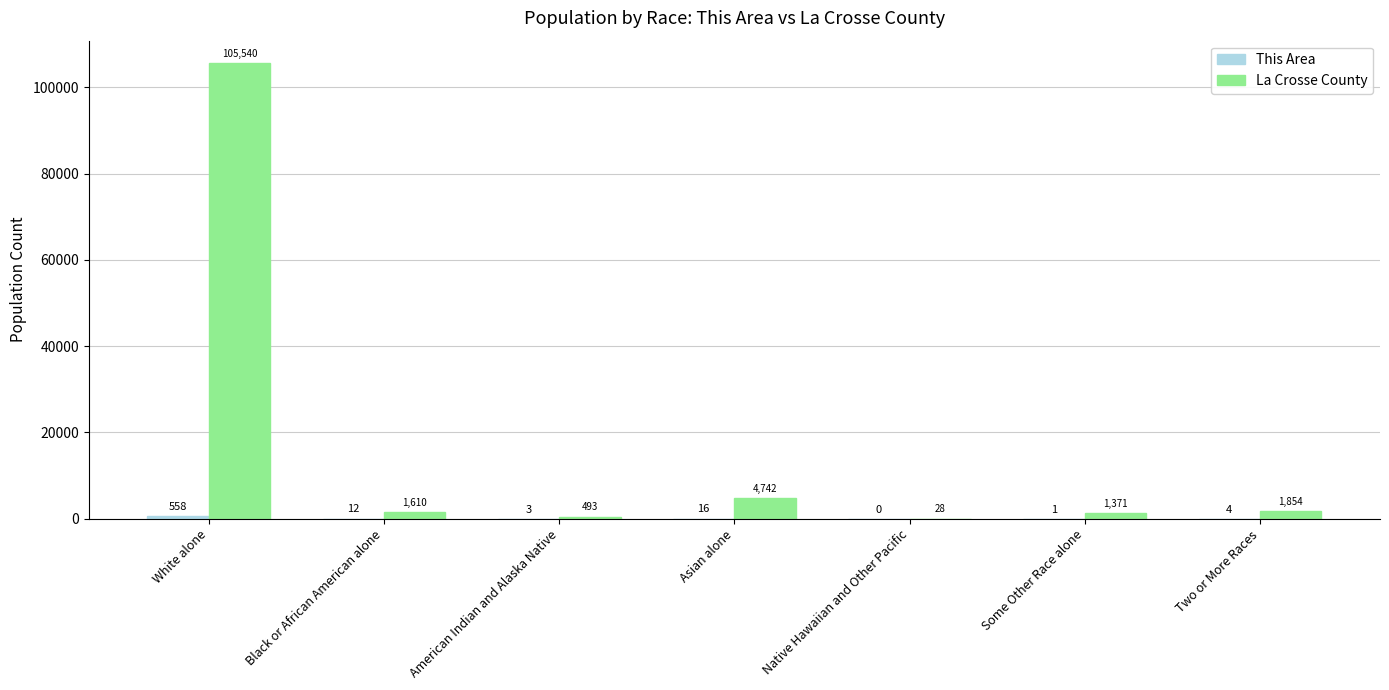

Which series has the widest spread of values?

La Crosse County